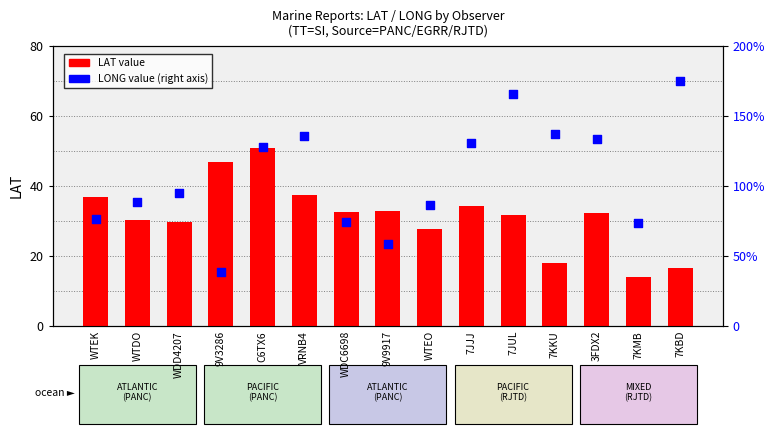

What are all the series names shown in the legend?

LAT, LONG